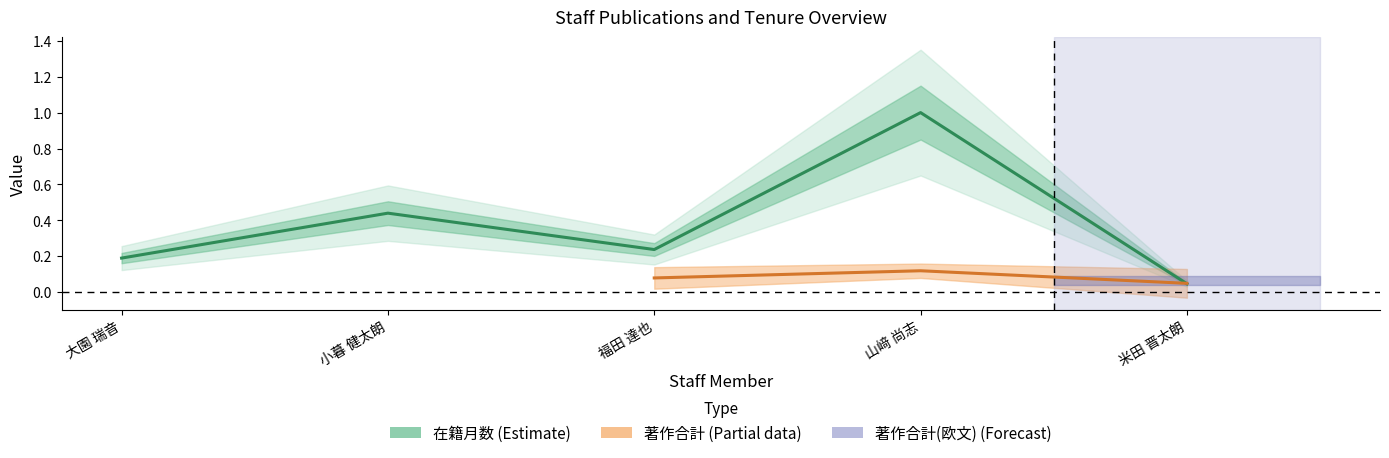

Between 福田 達也 and 米田 晋太朗, which is larger?

福田 達也